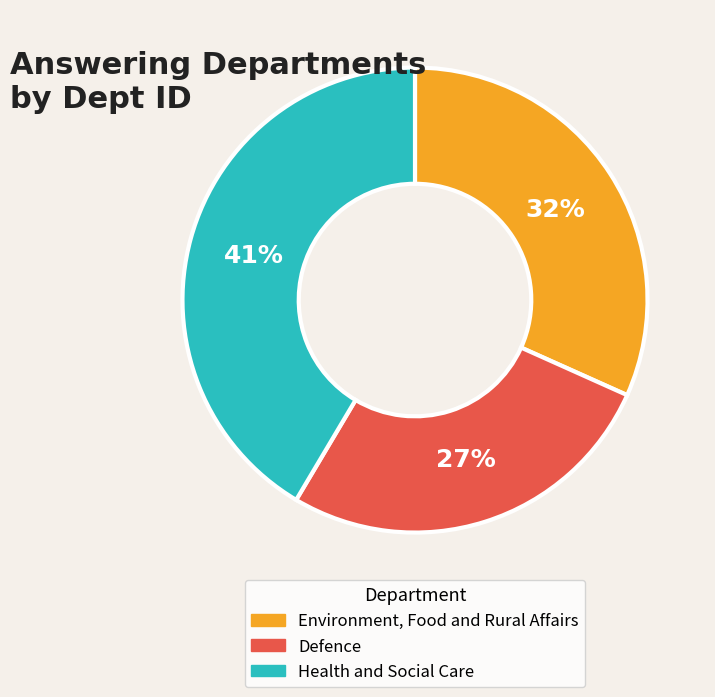

To the nearest percent, what is the average slice percentage?

33%